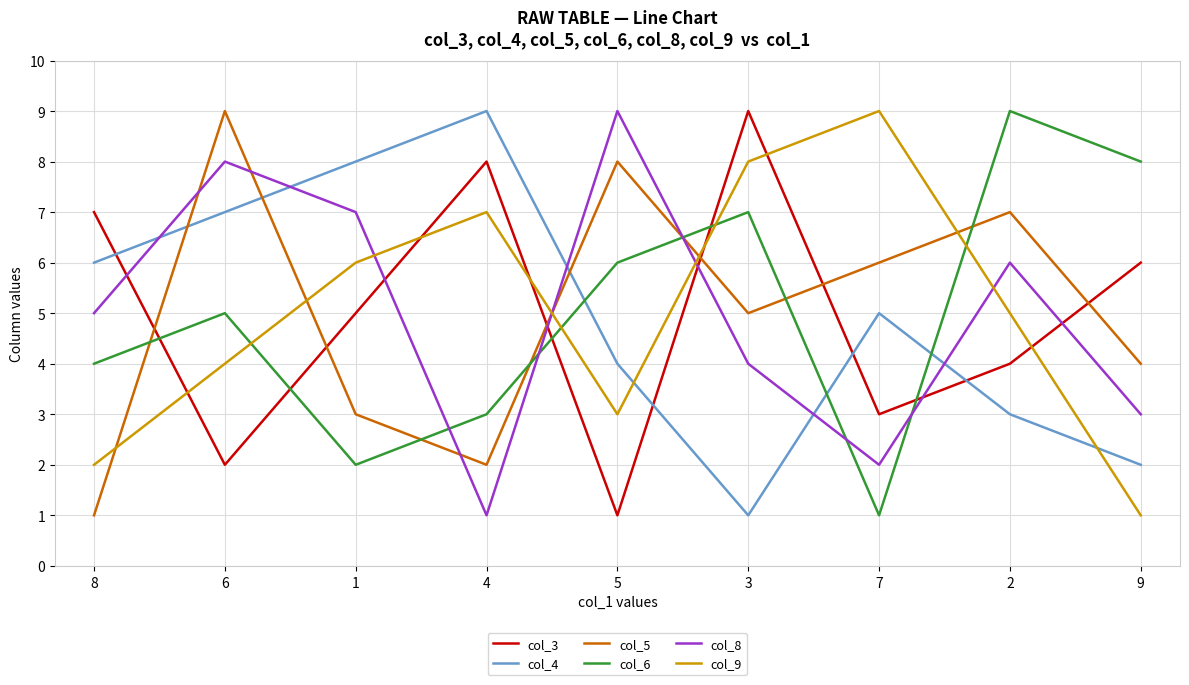

How many times do col_8 and col_5 cross each other?

5